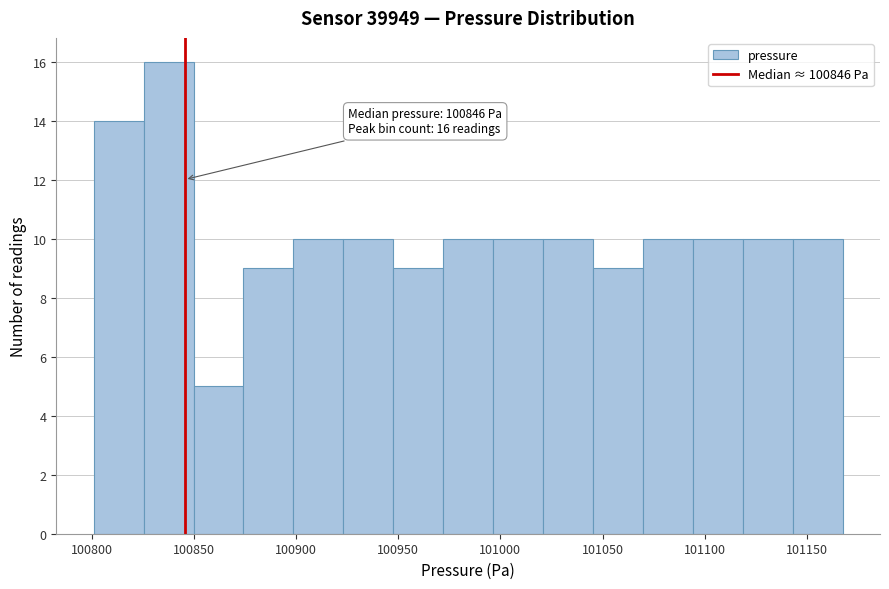

Which range on the x-axis has the tallest bar?

100825 to 100850